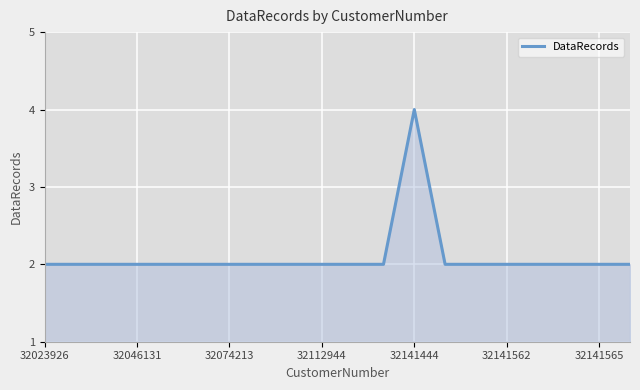

What is the maximum value shown in the chart?

4